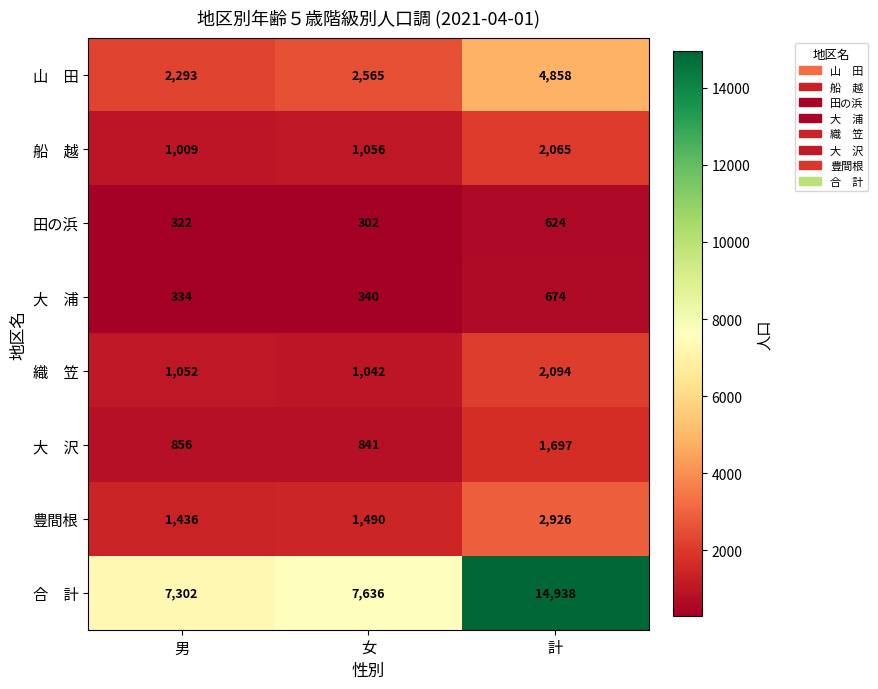

What is the total value across all series at 計?

29876